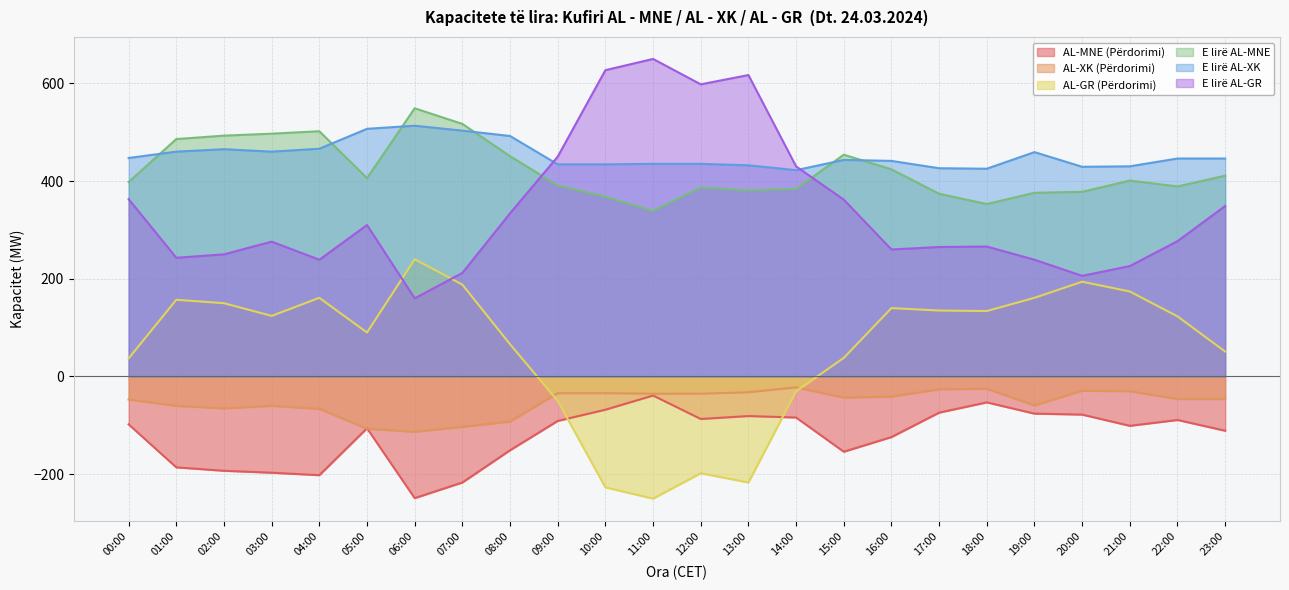

Reading right to left, what are all the values shown in this chart?

AL-MNE (Përdorimi): 23:00=-111.0	22:00=-89.0	21:00=-101.0	20:00=-78.0	19:00=-76.0	18:00=-53.0	17:00=-74.0	16:00=-124.0	15:00=-154.0	14:00=-84.0	13:00=-81.0	12:00=-87.0	11:00=-39.0	10:00=-68.0	09:00=-91.0	08:00=-151.0	07:00=-217.0	06:00=-249.0	05:00=-106.0	04:00=-202.0	03:00=-197.0	02:00=-193.0	01:00=-186.0	00:00=-98.0
AL-XK (Përdorimi): 23:00=-46.1	22:00=-46.2	21:00=-30.2	20:00=-29.2	19:00=-59.2	18:00=-25.3	17:00=-26.3	16:00=-41.3	15:00=-43.3	14:00=-22.3	13:00=-32.3	12:00=-35.3	11:00=-35.3	10:00=-34.2	09:00=-34.2	08:00=-92.2	07:00=-103.2	06:00=-113.3	05:00=-106.9	04:00=-66.2	03:00=-60.2	02:00=-65.2	01:00=-60.2	00:00=-47.2
AL-GR (Përdorimi): 23:00=51.0	22:00=123.0	21:00=174.0	20:00=194.0	19:00=161.0	18:00=134.0	17:00=135.0	16:00=140.0	15:00=38.0	14:00=-30.0	13:00=-217.0	12:00=-198.0	11:00=-250.0	10:00=-227.0	09:00=-50.0	08:00=66.0	07:00=188.0	06:00=240.0	05:00=90.0	04:00=161.0	03:00=124.0	02:00=150.0	01:00=157.0	00:00=37.0
E lirë AL-MNE: 23:00=411.0	22:00=389.0	21:00=401.0	20:00=378.0	19:00=376.0	18:00=353.0	17:00=374.0	16:00=424.0	15:00=454.0	14:00=384.0	13:00=381.0	12:00=387.0	11:00=339.0	10:00=368.0	09:00=391.0	08:00=451.0	07:00=517.0	06:00=549.0	05:00=406.0	04:00=502.0	03:00=497.0	02:00=493.0	01:00=486.0	00:00=398.0
E lirë AL-XK: 23:00=446.1	22:00=446.2	21:00=430.2	20:00=429.2	19:00=459.2	18:00=425.3	17:00=426.3	16:00=441.3	15:00=443.3	14:00=422.3	13:00=432.3	12:00=435.3	11:00=435.3	10:00=434.2	09:00=434.2	08:00=492.2	07:00=503.2	06:00=513.3	05:00=506.9	04:00=466.2	03:00=460.2	02:00=465.2	01:00=460.2	00:00=447.2
E lirë AL-GR: 23:00=349.0	22:00=277.0	21:00=226.0	20:00=206.0	19:00=239.0	18:00=266.0	17:00=265.0	16:00=260.0	15:00=362.0	14:00=430.0	13:00=617.0	12:00=598.0	11:00=650.0	10:00=627.0	09:00=450.0	08:00=334.0	07:00=212.0	06:00=160.0	05:00=310.0	04:00=239.0	03:00=276.0	02:00=250.0	01:00=243.0	00:00=363.0